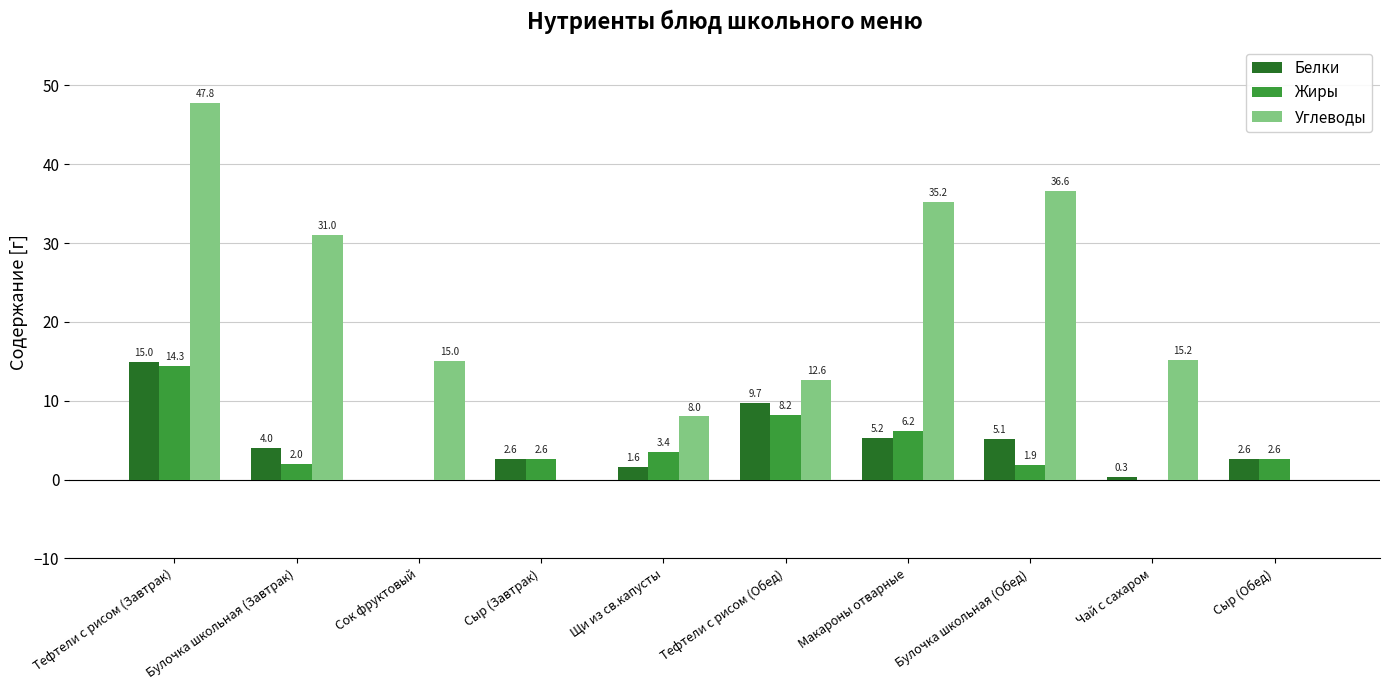

Is the value of Жиры at Сыр (Обед) greater than the value of Белки at Тефтели с рисом (Обед)?

No